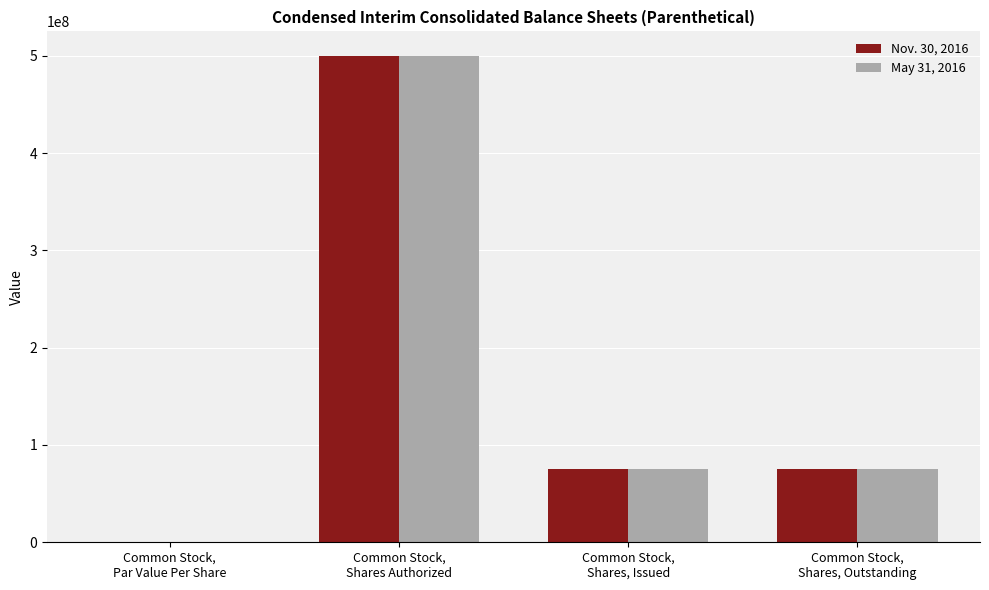

What is the highest value of the May 31, 2016 series?

500000000.0